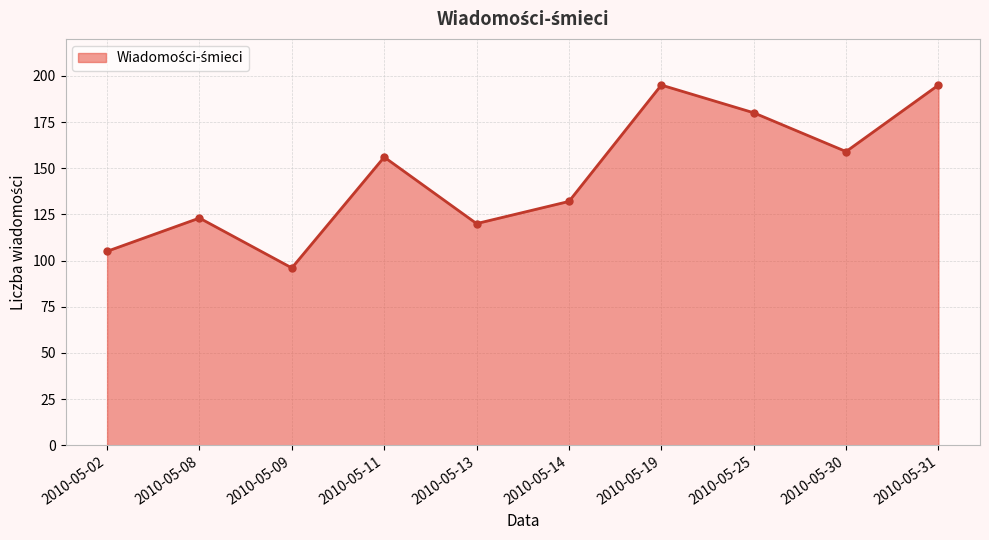

What is the average value?

146